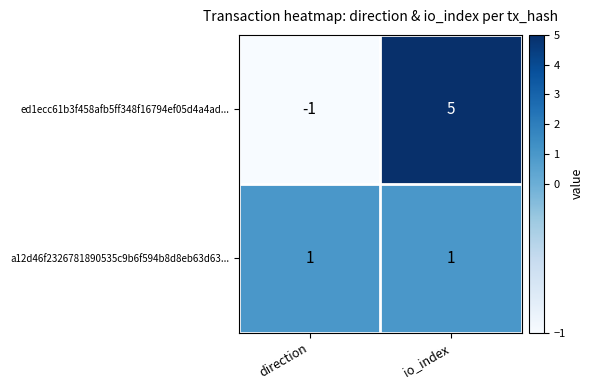

What is the difference between the maximum and minimum values in the ed1ecc61b3f458afb5ff348f16794ef05d4a4ad... series?

6